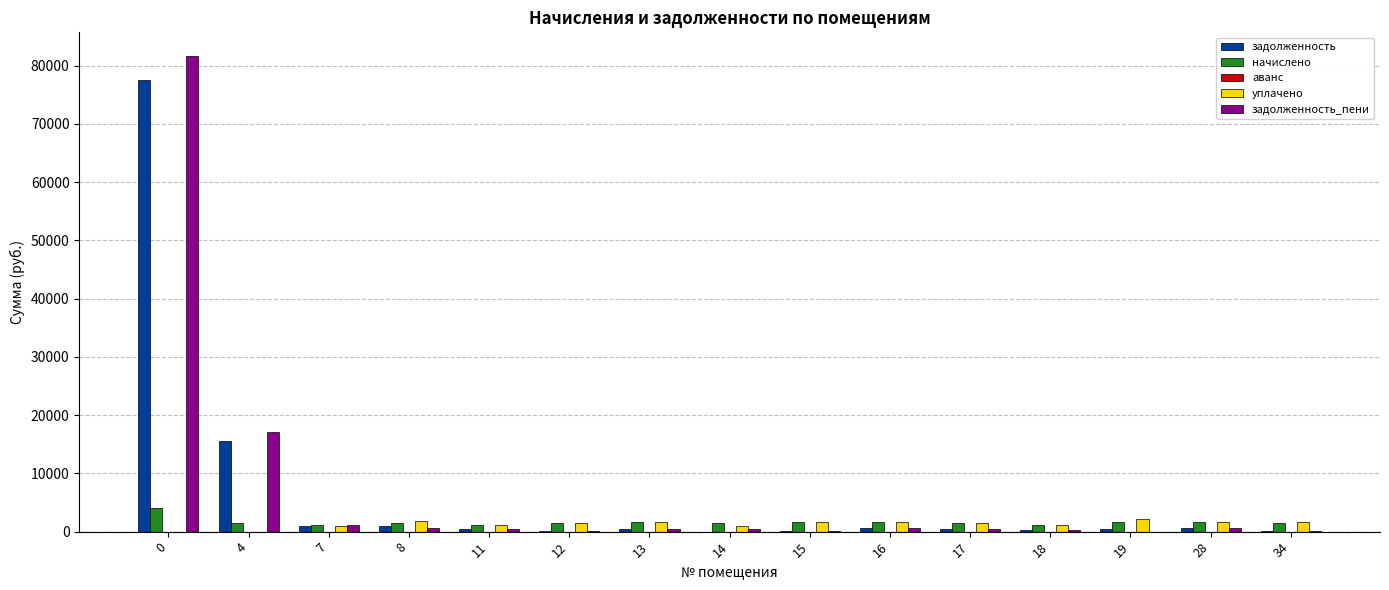

What is the sum of the задолженность values at 11 and 34?

532.3